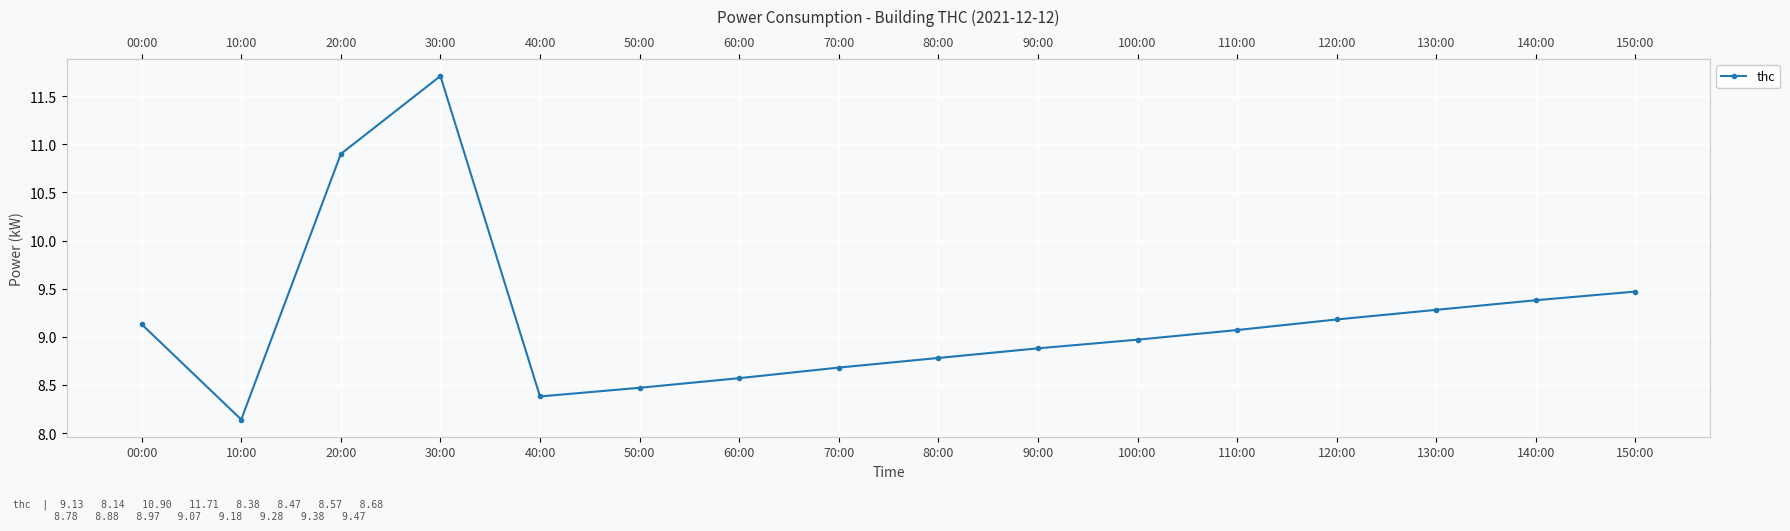

The chart shows a value of 3.6 at 50:00. True or false?

False